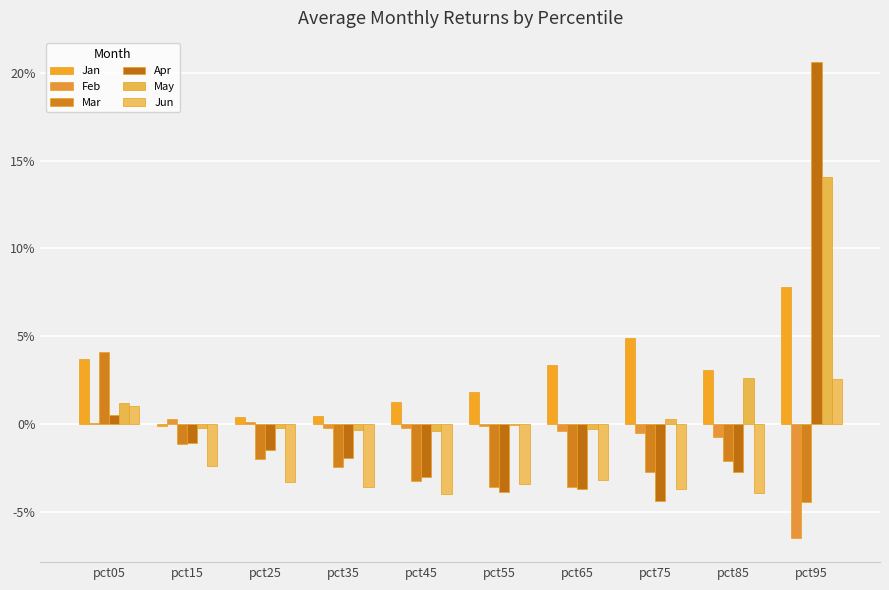

Which label corresponds to the smallest value in the chart?

pct95